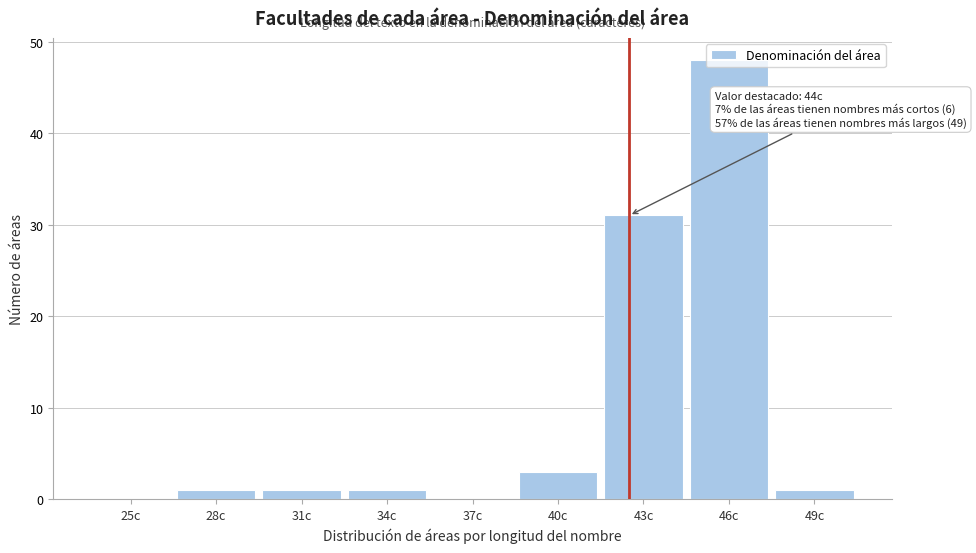

What is the sum of all values?

86